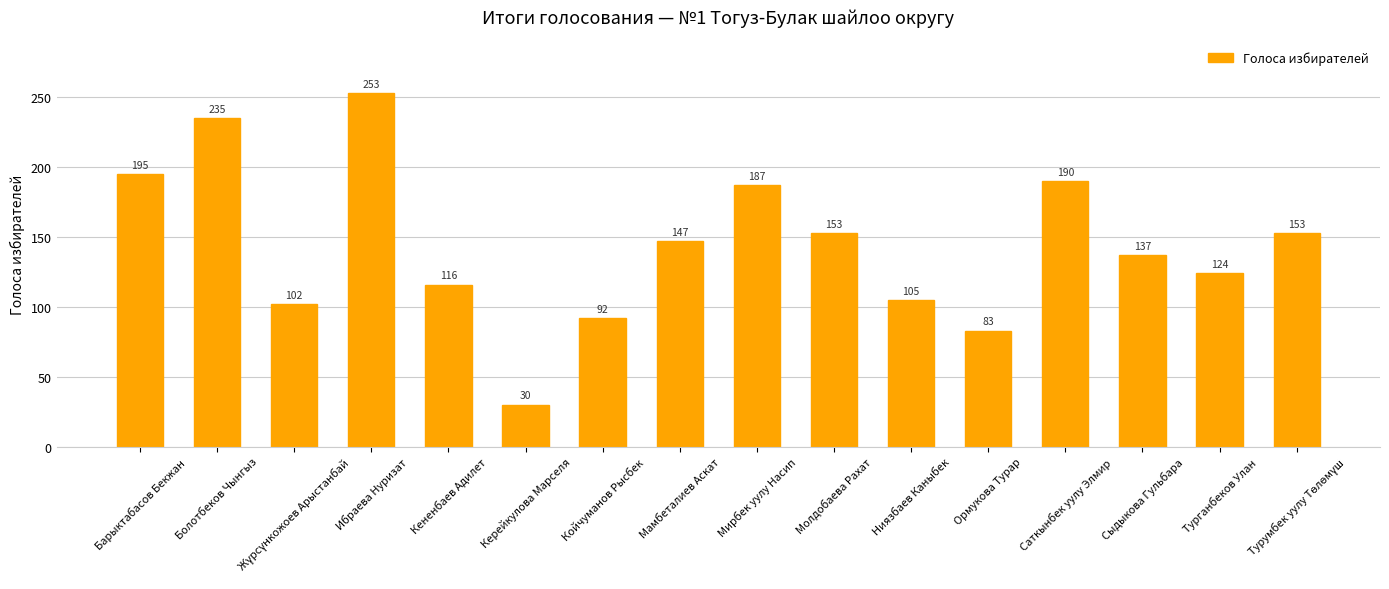

True or false: the data shows 202 at Сыдыкова Гульбара.

False